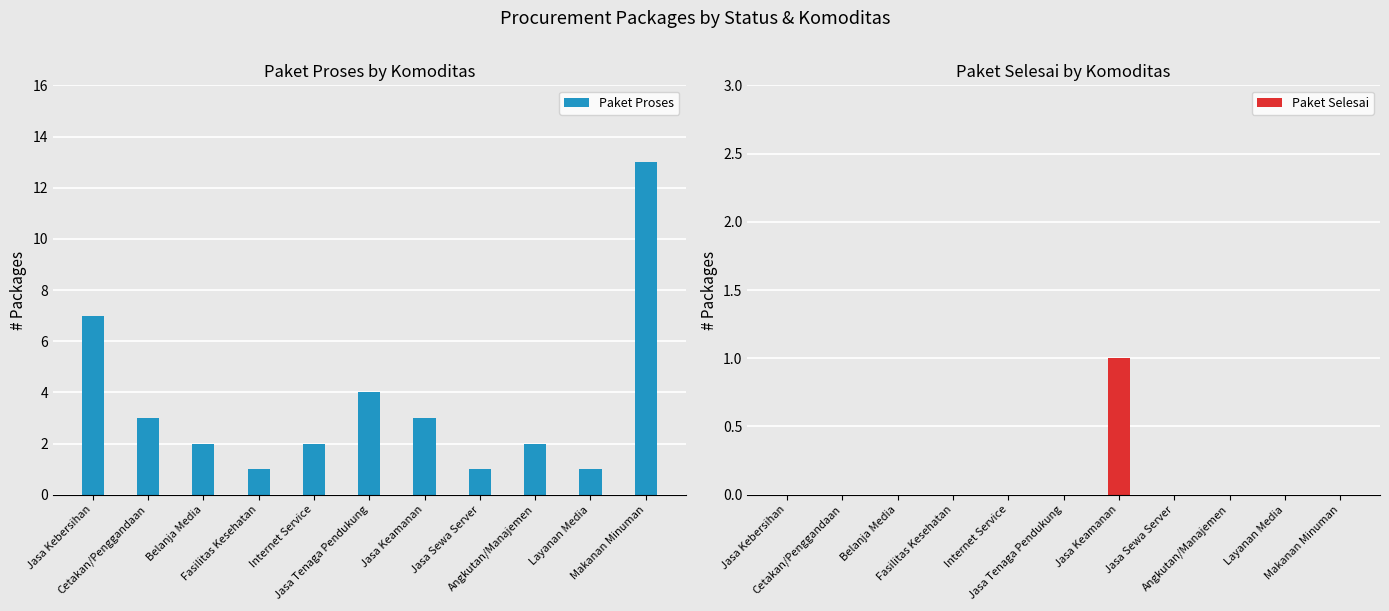

True or false: Paket Proses has a value of 3 at Jasa Keamanan.

True